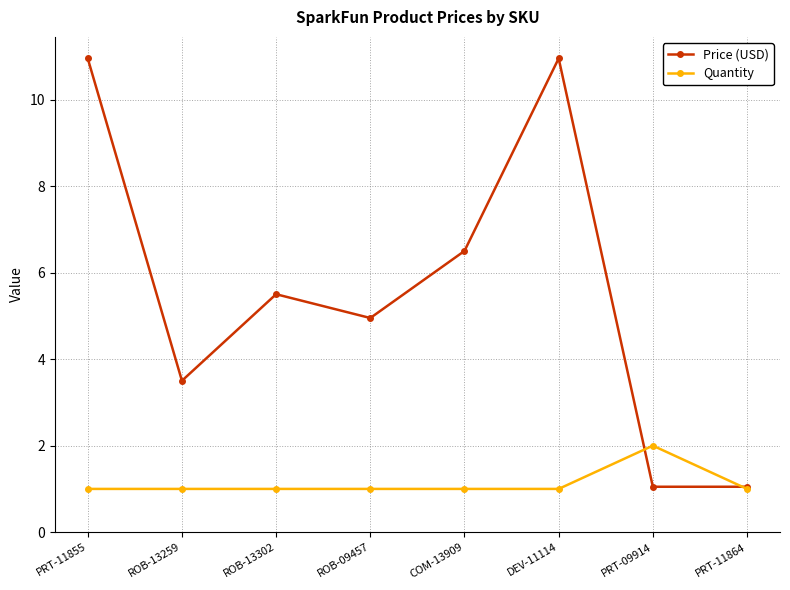

List the series in order of their peak value, highest first.

Price (USD), Quantity